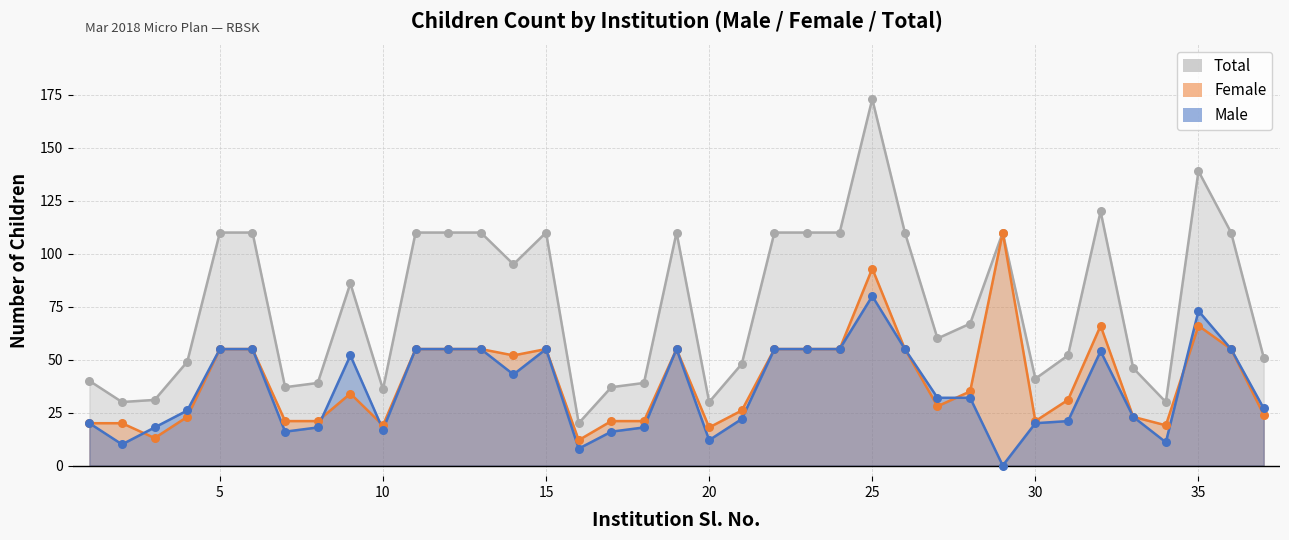

Which series has the largest total across all categories?

Total